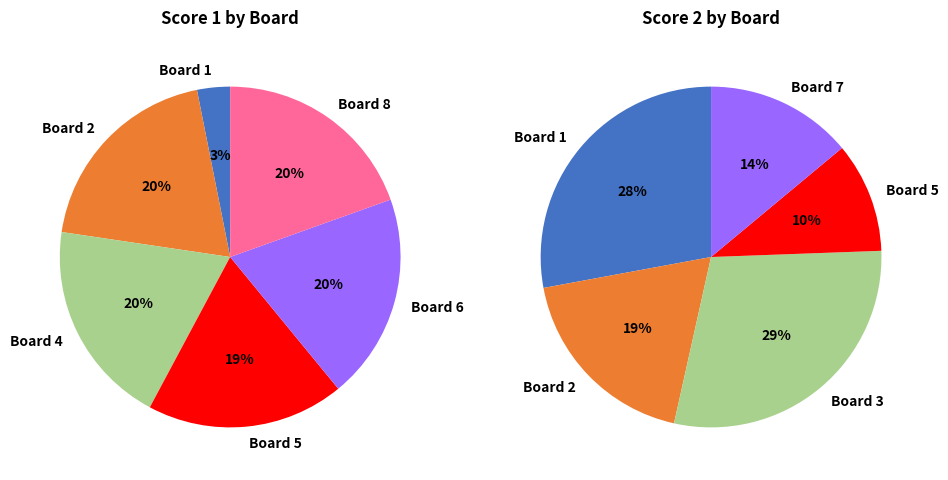

What is the largest slice in the pie chart?

Board 2